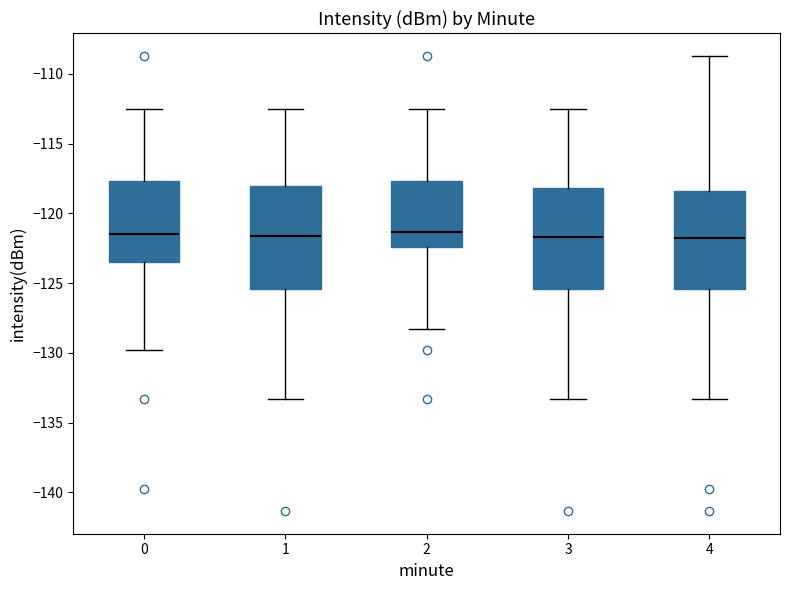

Reading left to right, read every box against the y-axis: the position of its median line, the range the box covers, and the ends of its whiskers. The values are not printed on the chart, so give them approximately, as read against the axis.

0: median -121.5, box -123.5 to -117.5, whiskers -130.0 to -112.5
1: median -121.5, box -125.5 to -118.0, whiskers -133.5 to -112.5
2: median -121.5, box -122.5 to -117.5, whiskers -128.5 to -112.5
3: median -121.5, box -125.5 to -118.0, whiskers -133.5 to -112.5
4: median -122.0, box -125.5 to -118.5, whiskers -133.5 to -108.5